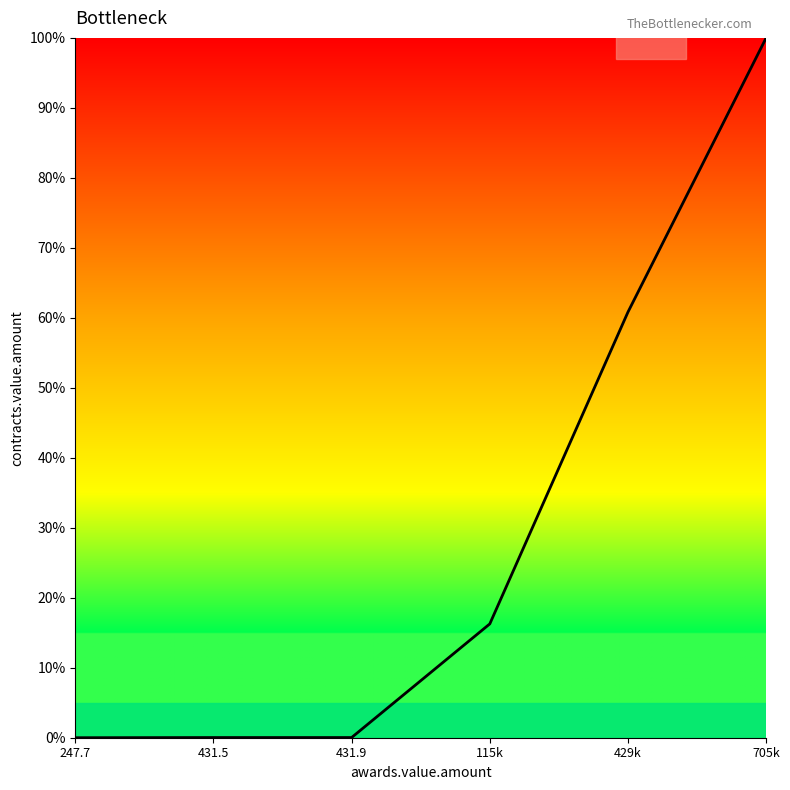

What is the maximum value shown in the chart?

100.0